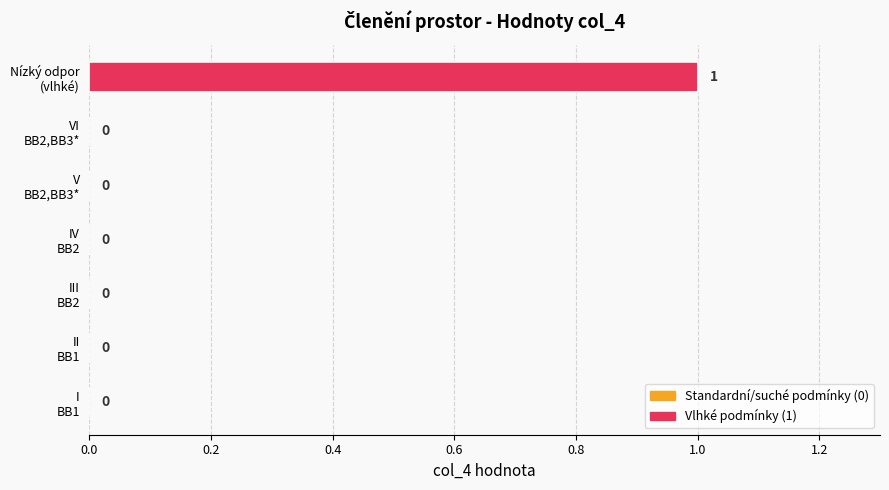

How many values are between 0 and 1?

7